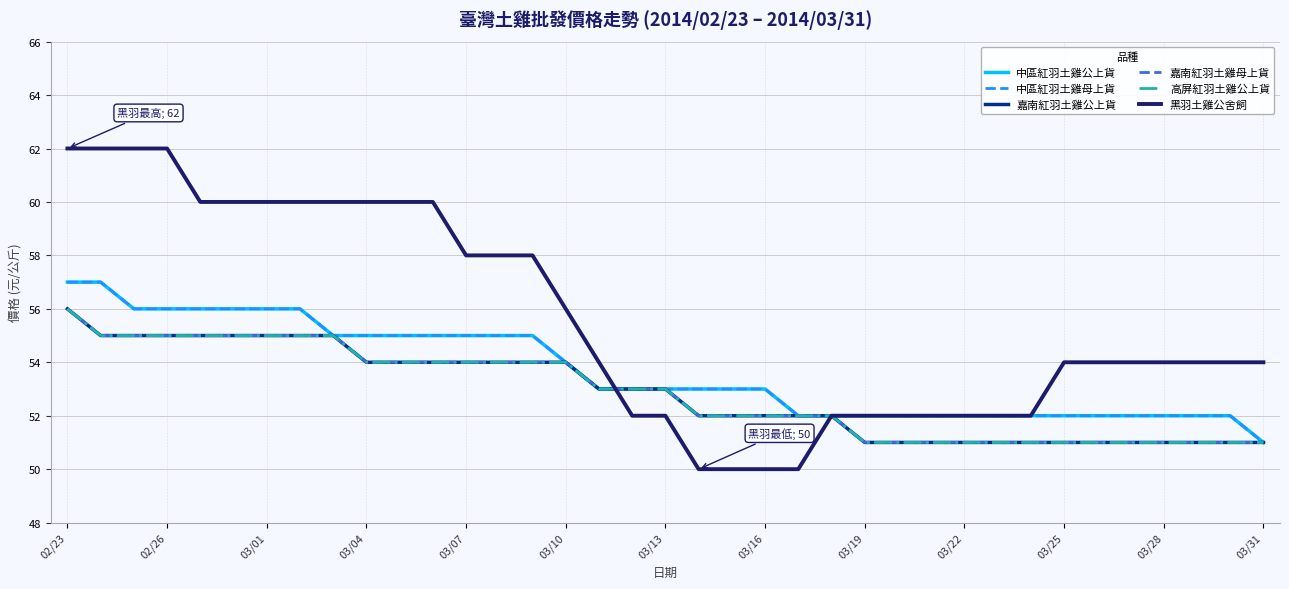

Does the chart have visible grid lines?

Yes